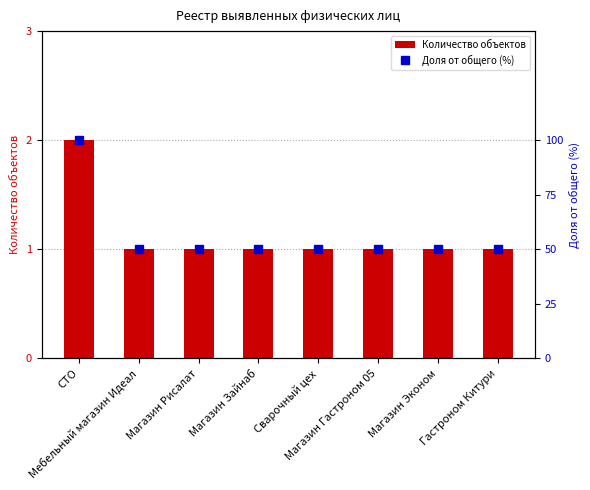

Reading right to left, transcribe all the data shown in this chart.

Количество объектов: Гастроном Китури=1	Магазин Эконом=1	Магазин Гастроном 05=1	Сварочный цех=1	Магазин Зайнаб=1	Магазин Рисалат=1	Мебельный магазин Идеал=1	СТО=2
Доля от общего (%): Гастроном Китури=50	Магазин Эконом=50	Магазин Гастроном 05=50	Сварочный цех=50	Магазин Зайнаб=50	Магазин Рисалат=50	Мебельный магазин Идеал=50	СТО=100